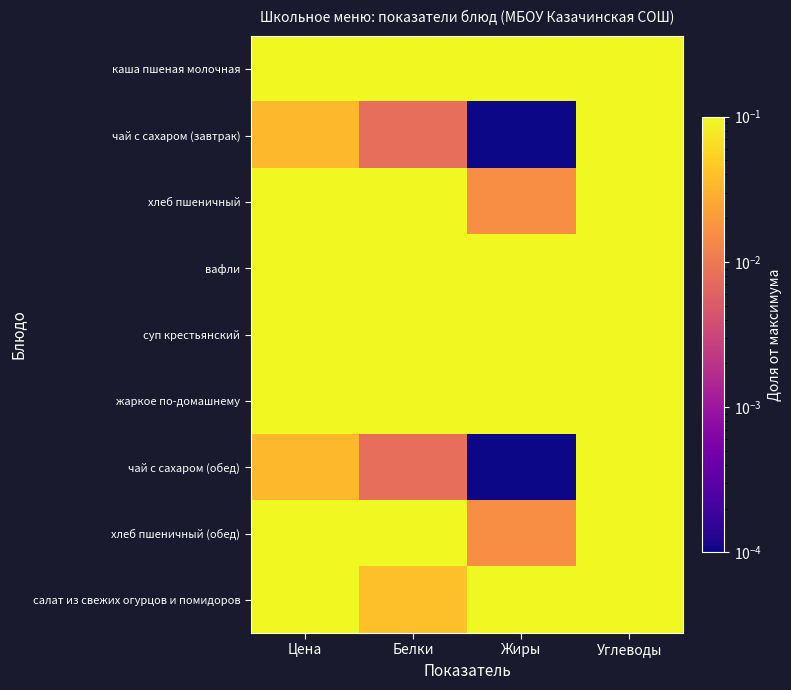

What is the total value across all series at Цена?

2.9